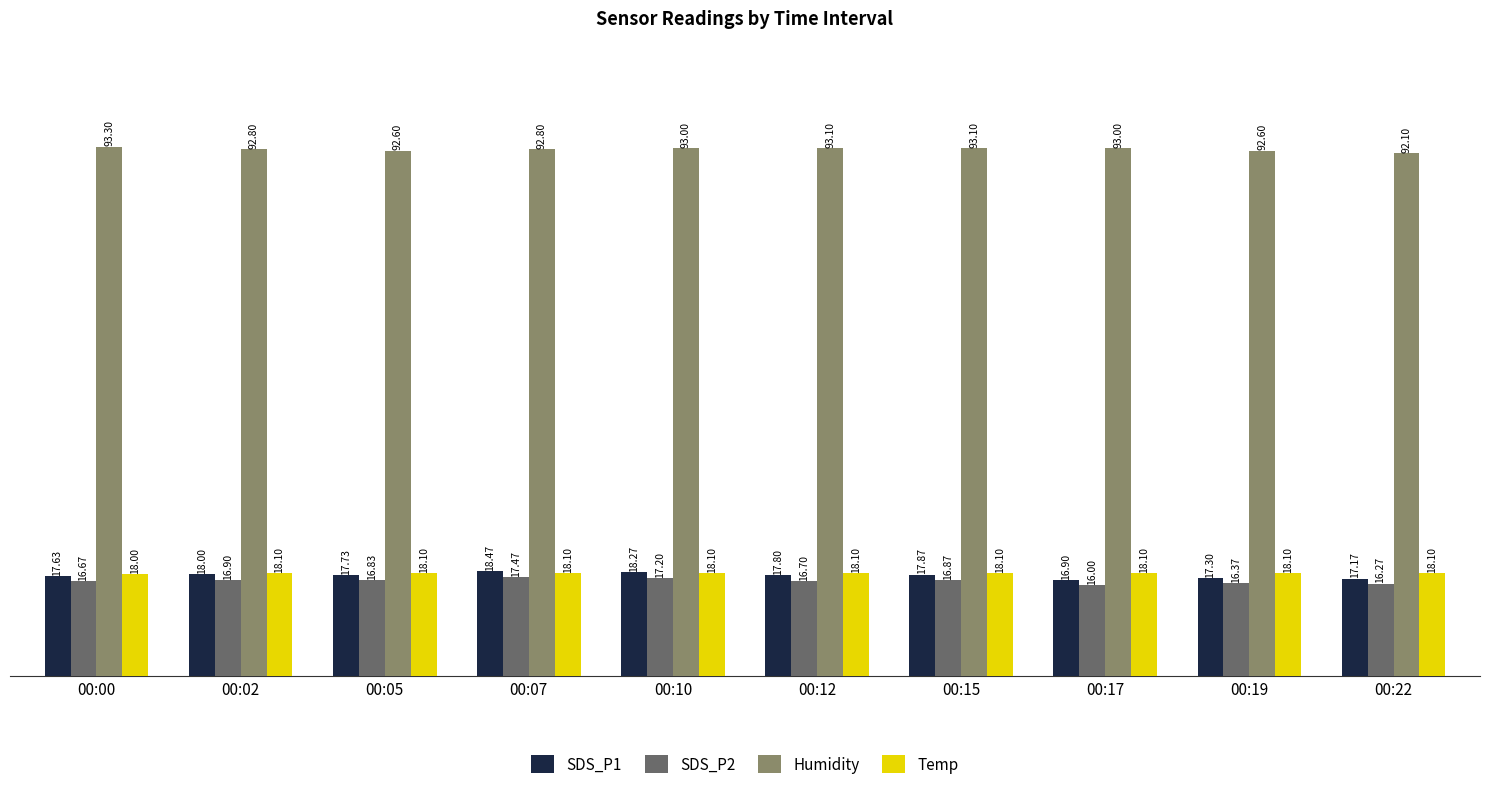

At which category is the sum across all series the highest?

00:07